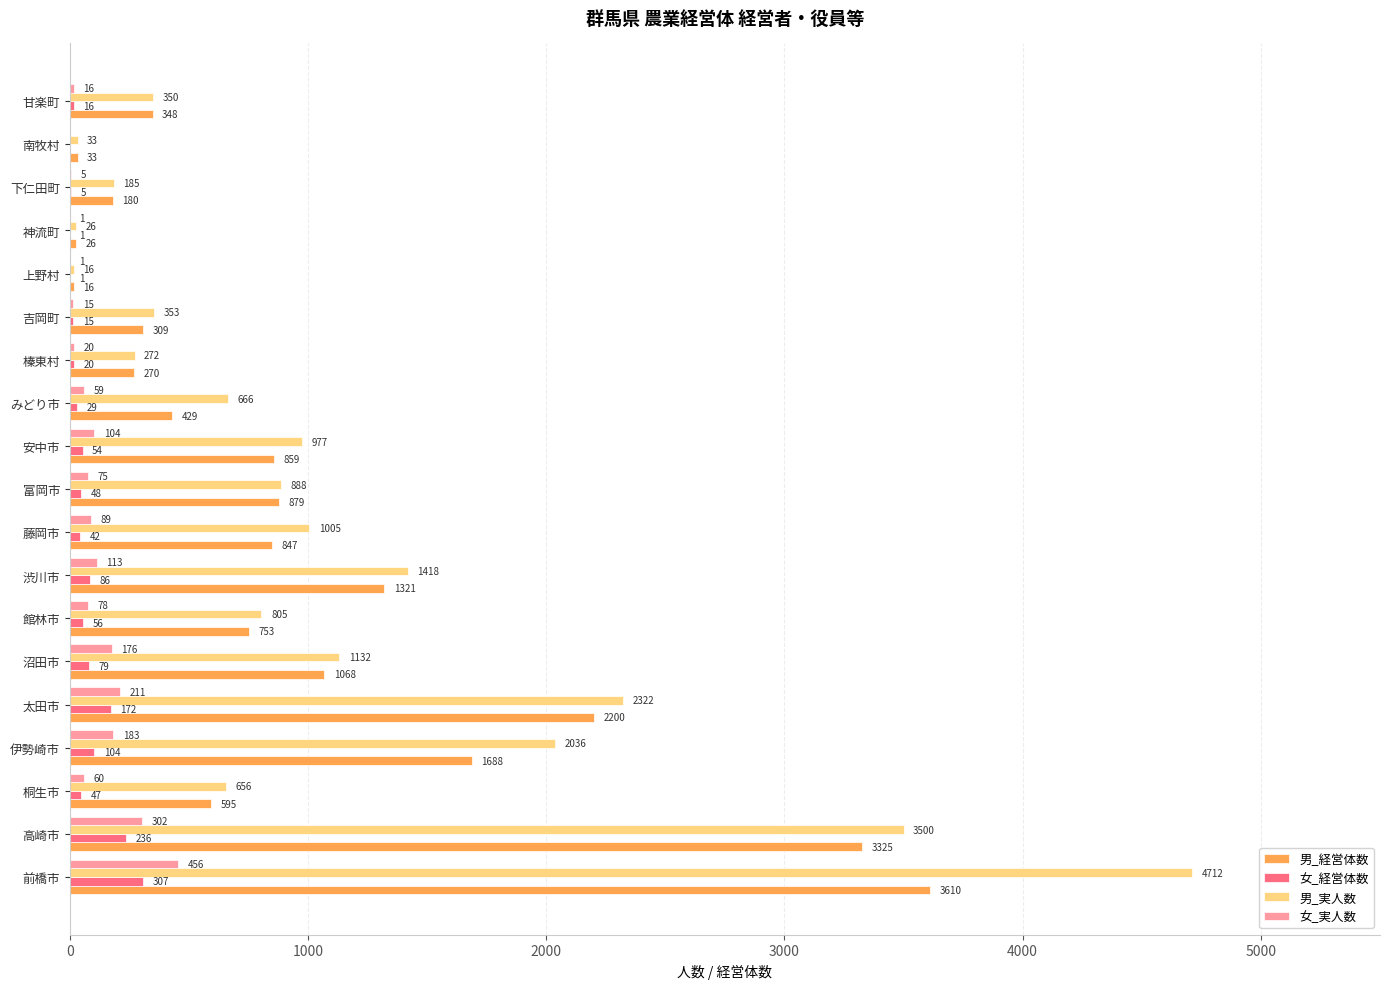

Count the number of categories in the chart.

19